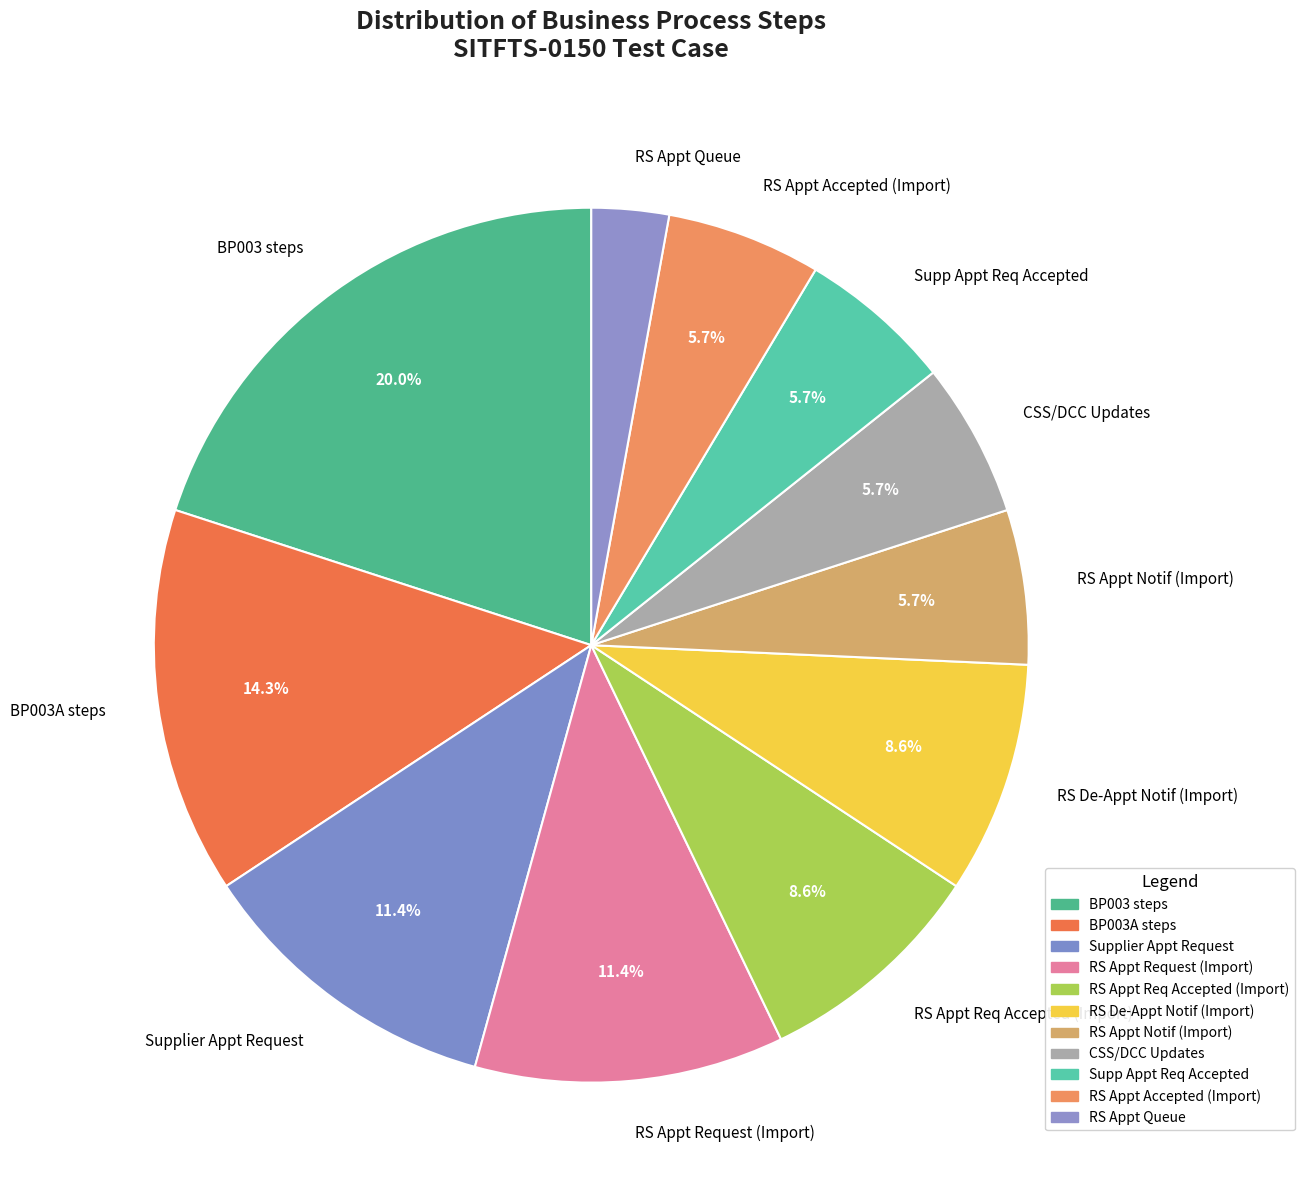

Is RS De-Appt Notif (Import) the majority of the pie?

No